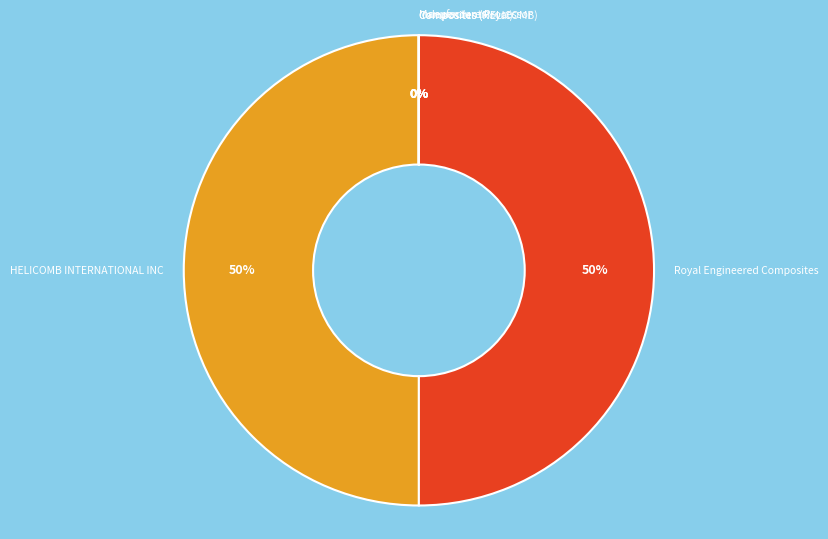

To the nearest percent, what percentage of the pie is Royal Engineered Composites?

50%